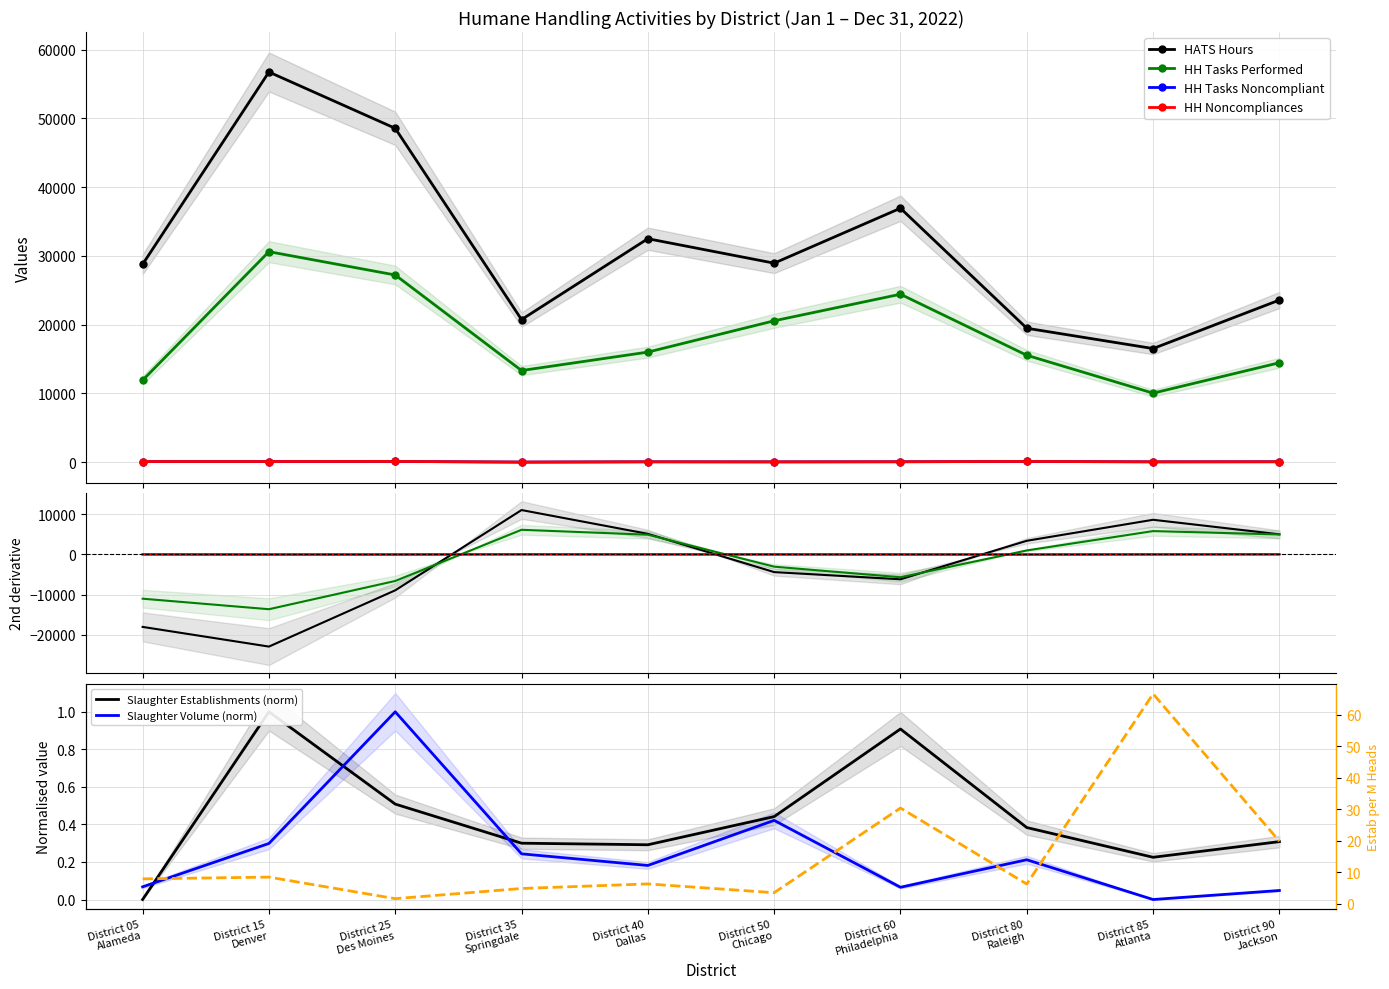

What is the maximum value for HH Tasks Performed?

30615.0